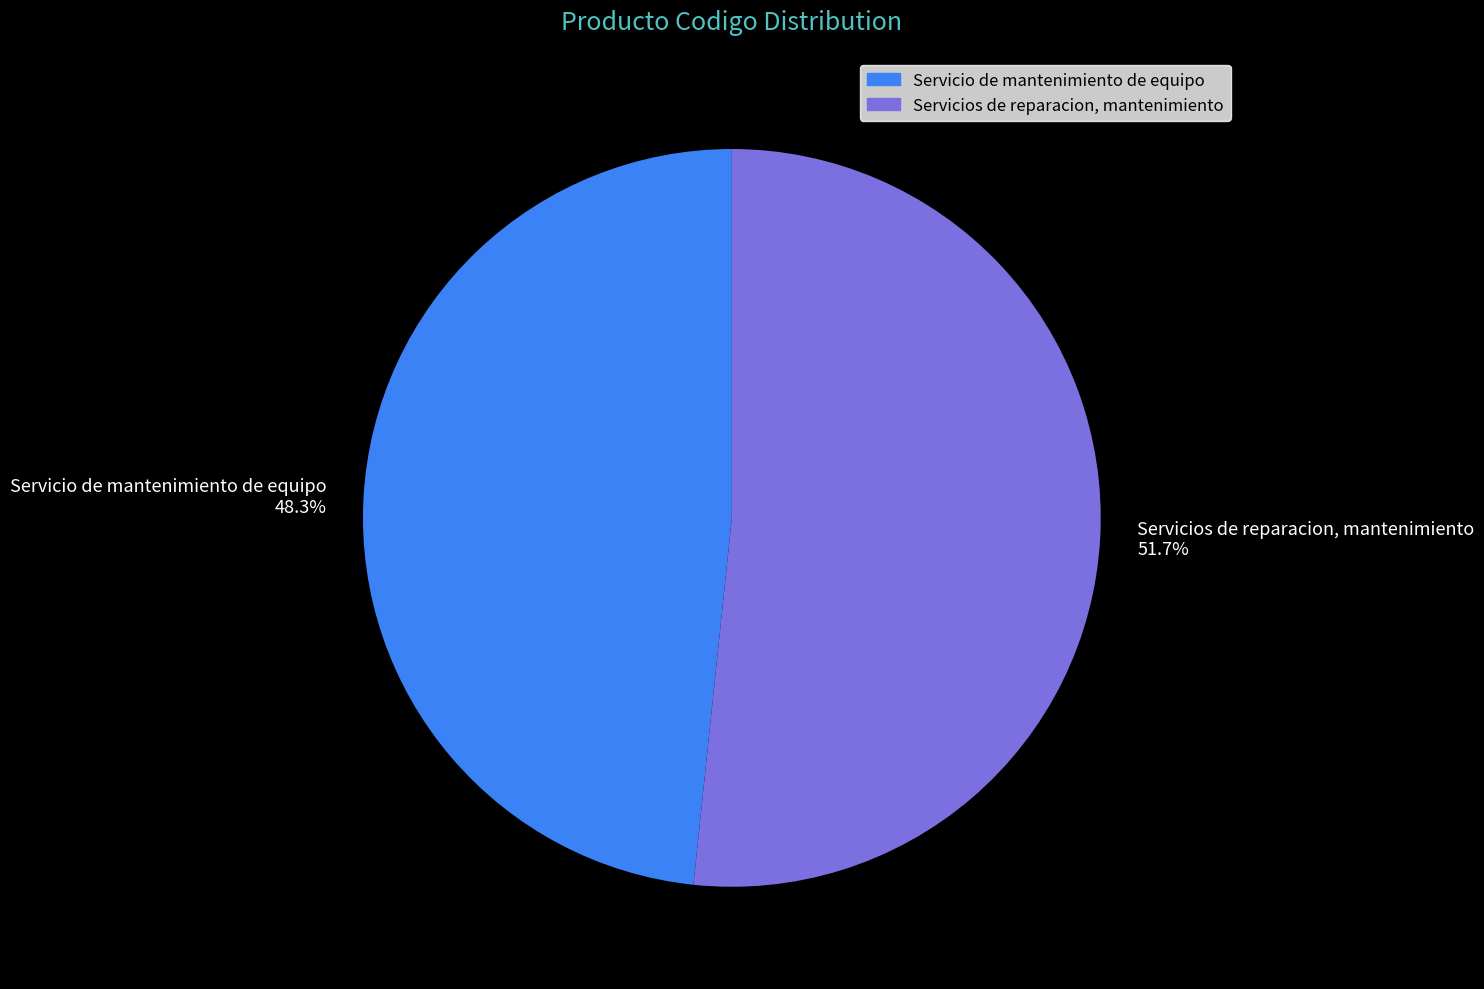

How many slices are in this pie chart?

2